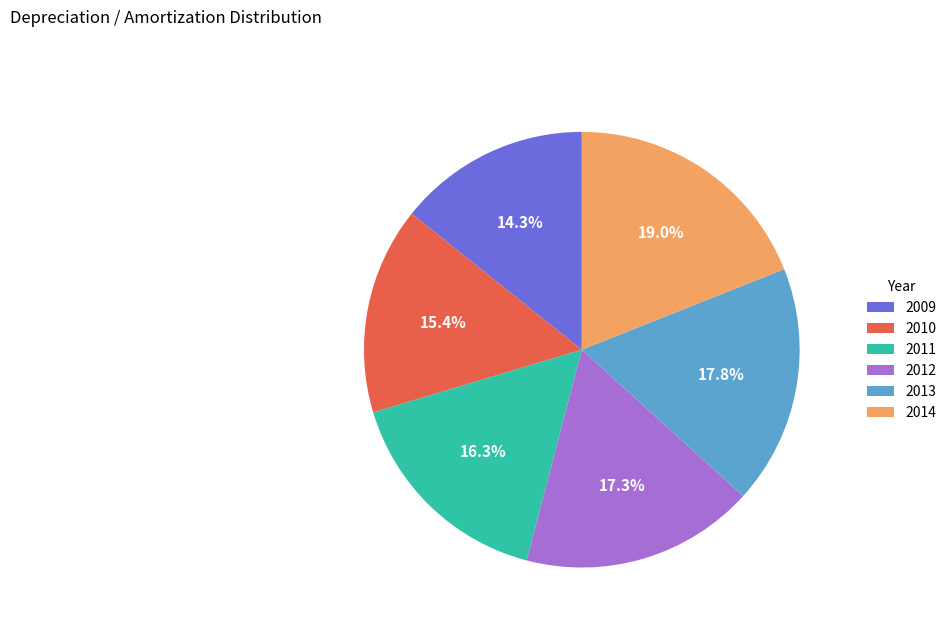

Is there any slice that represents more than half of the pie?

No